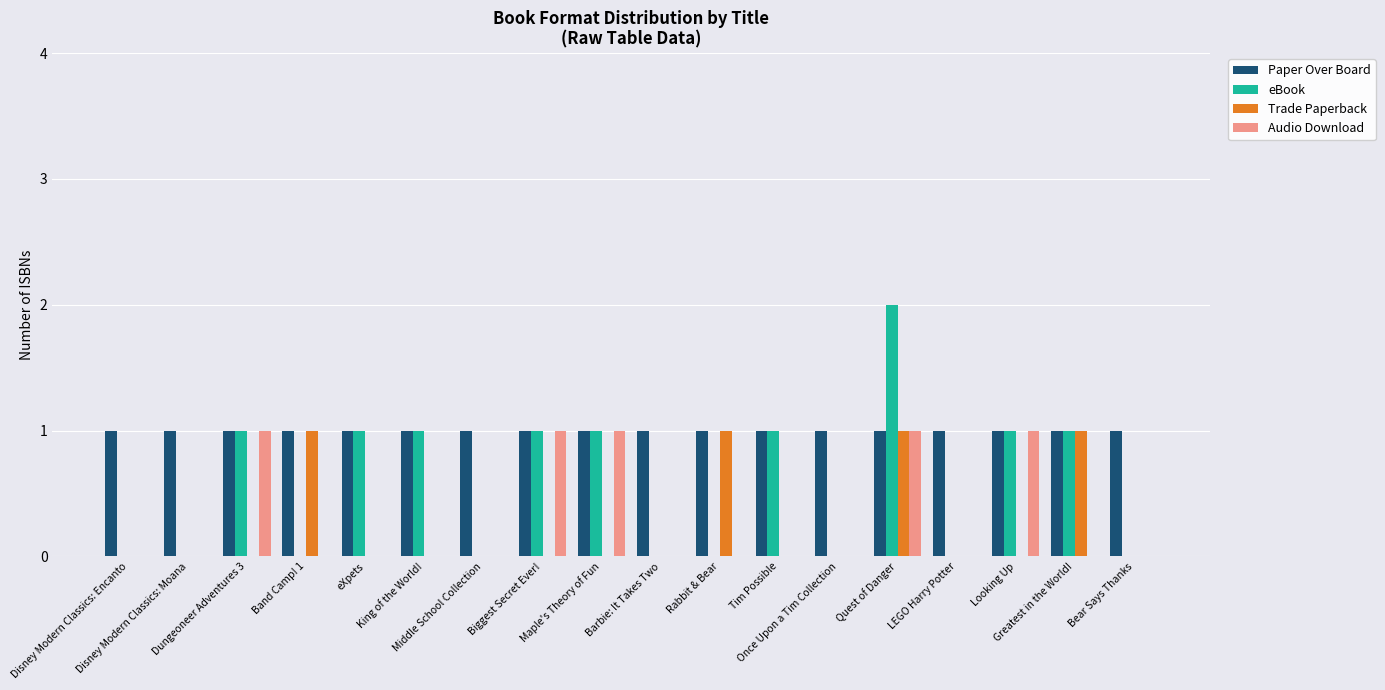

Is the value of eBook at Biggest Secret Ever! greater than the value of Audio Download at Once Upon a Tim Collection?

Yes